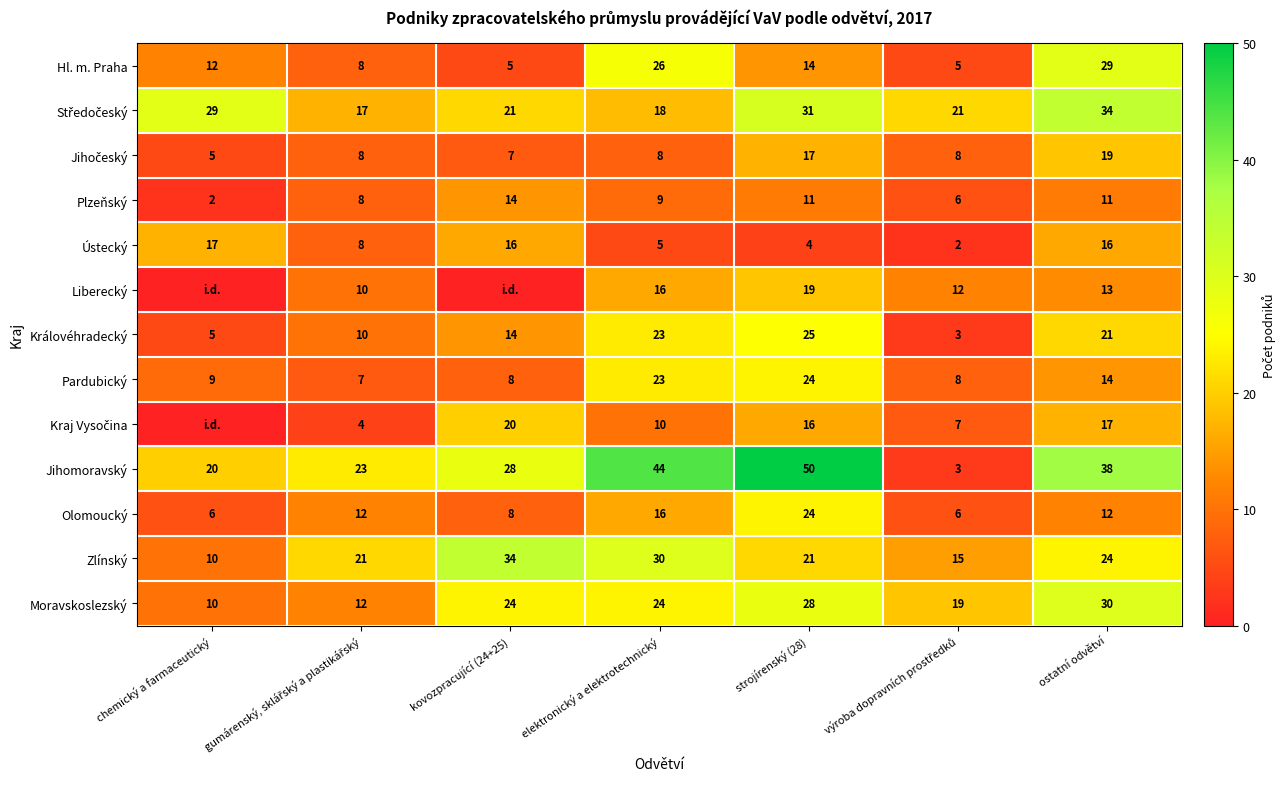

At which label is Hl. m. Praha closest to 17?

strojírenský (28)